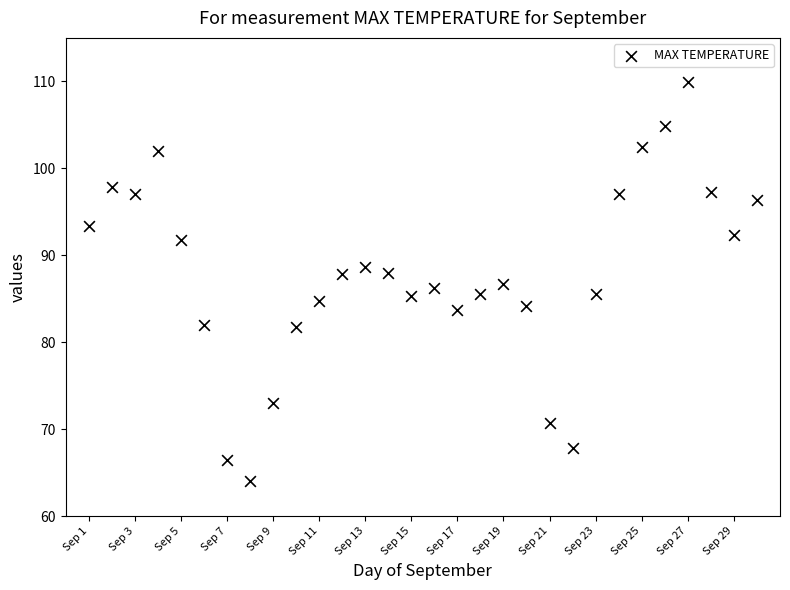

What is the range of X values (max minus min)?

29.0